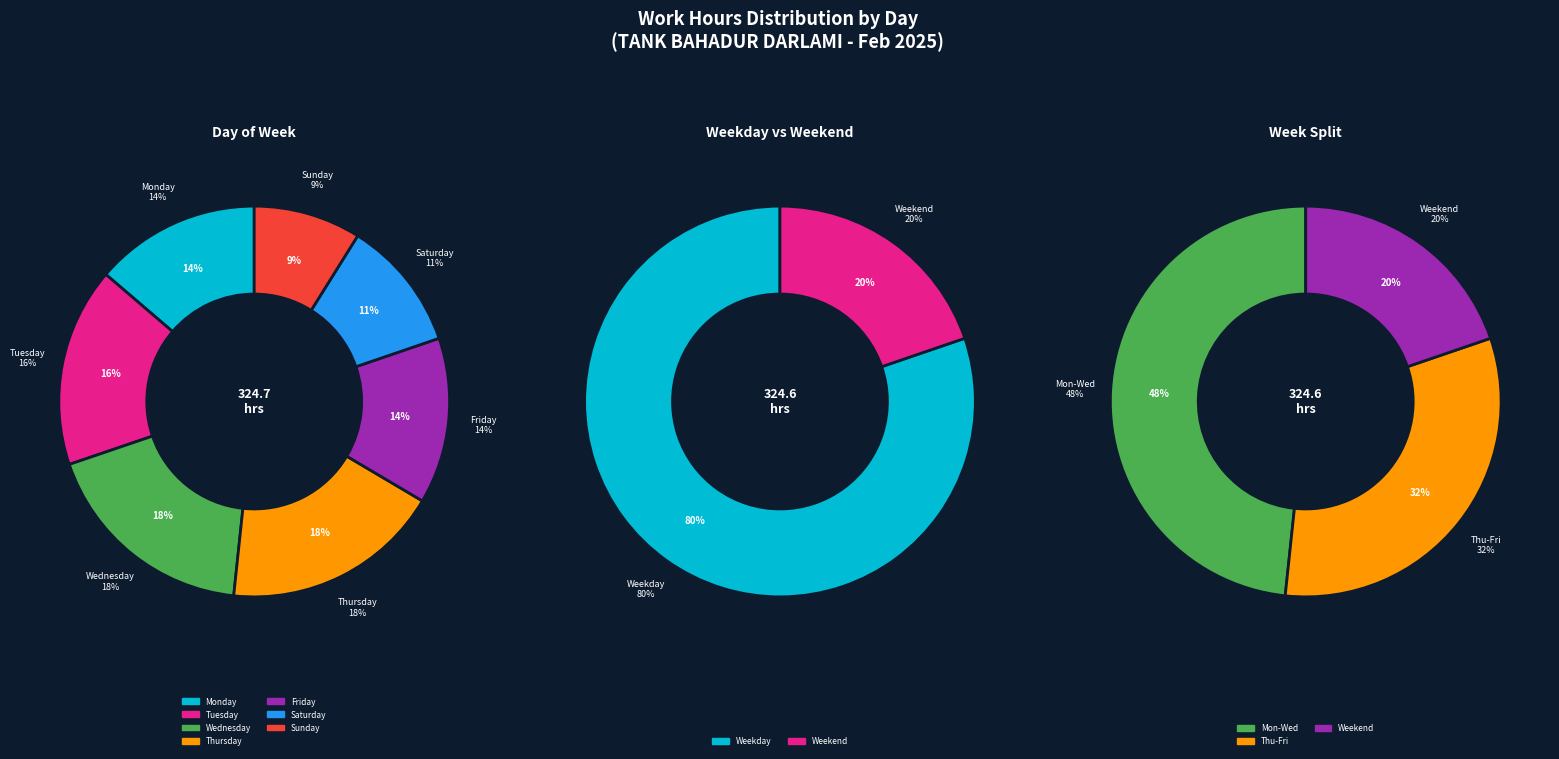

The 8-Sat slice represents 12% of the pie. True or false?

False